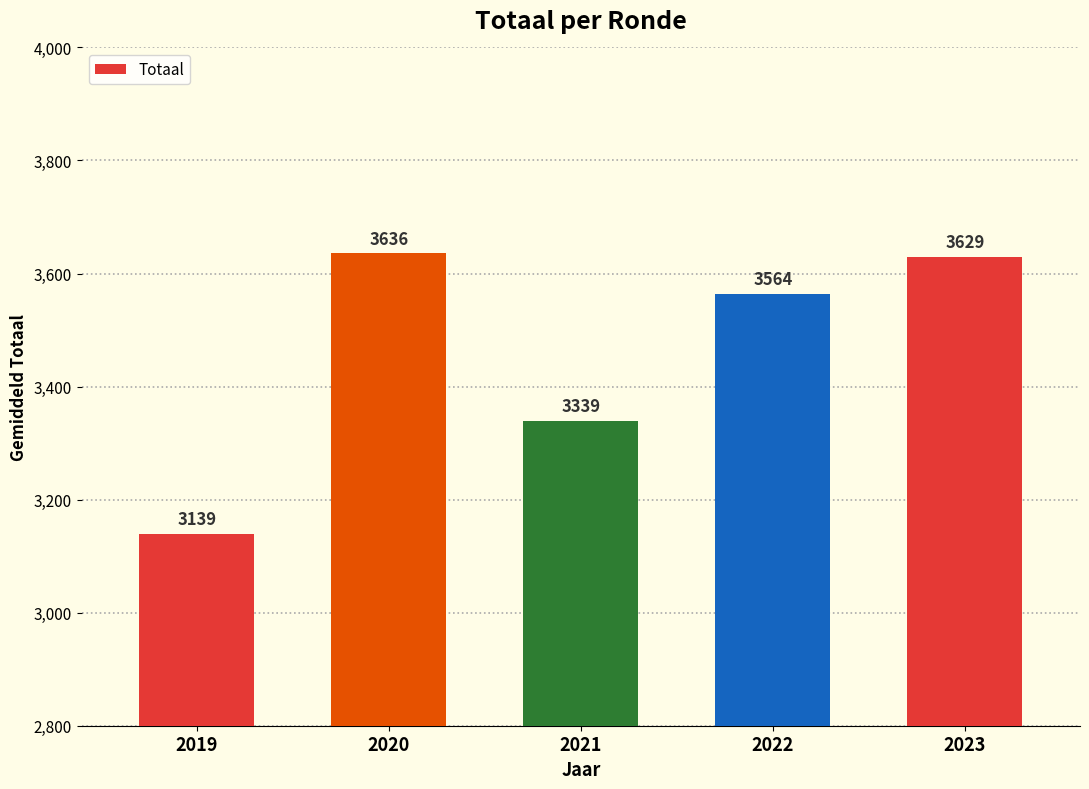

Count the number of data series in this chart.

1